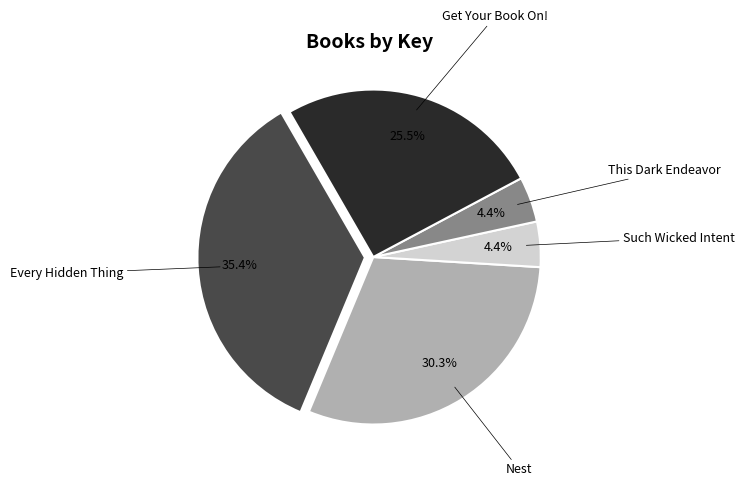

Does any single category account for the majority?

No